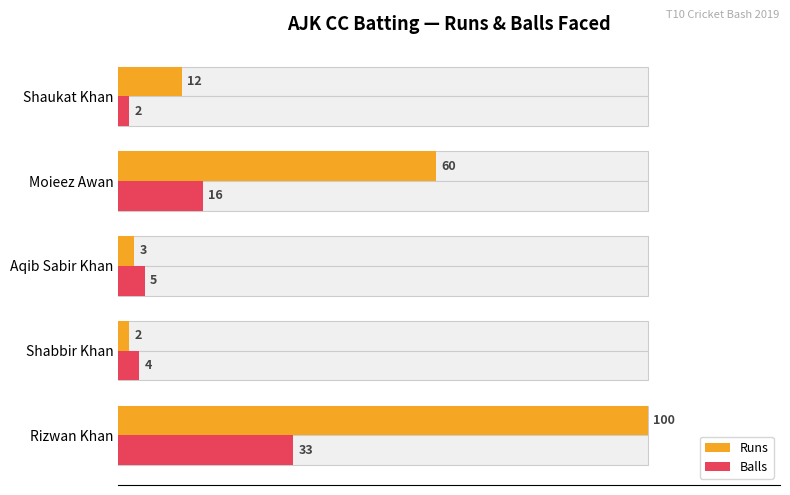

Which series has the largest total across all categories?

Runs